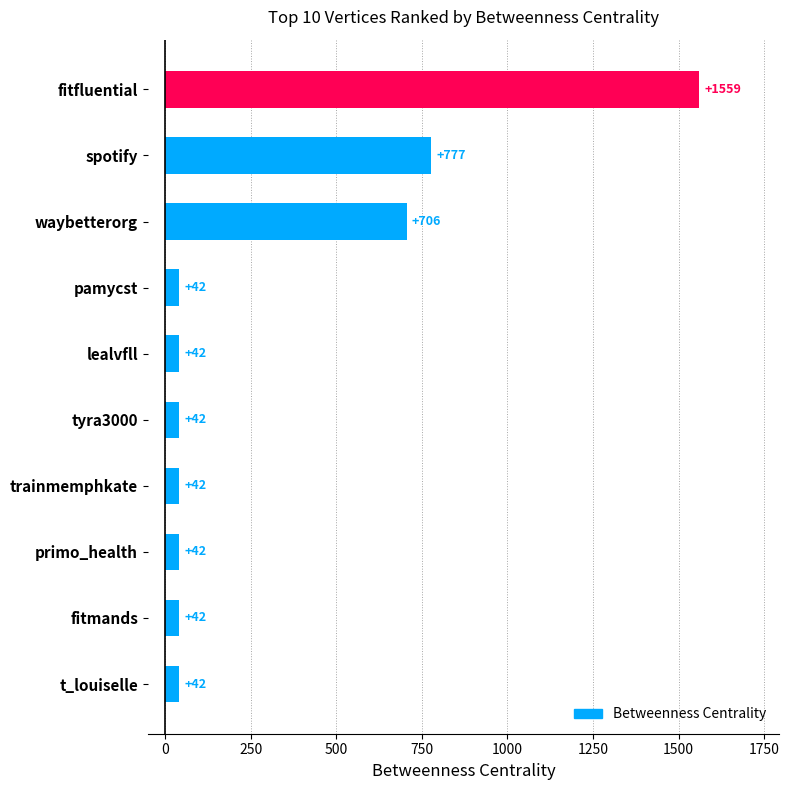

Reading bottom to top, extract all data points from this chart.

42	42	42	42	42	42	42	706	777	1559